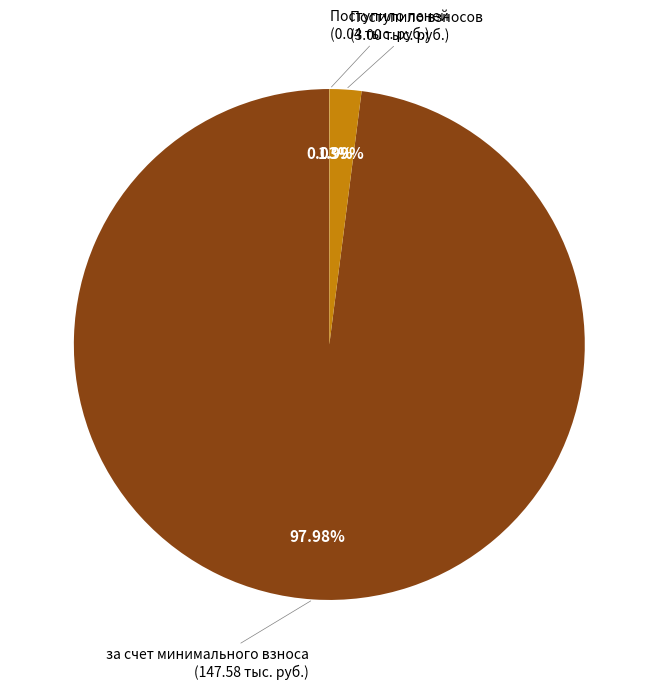

Does any single category account for the majority?

Yes